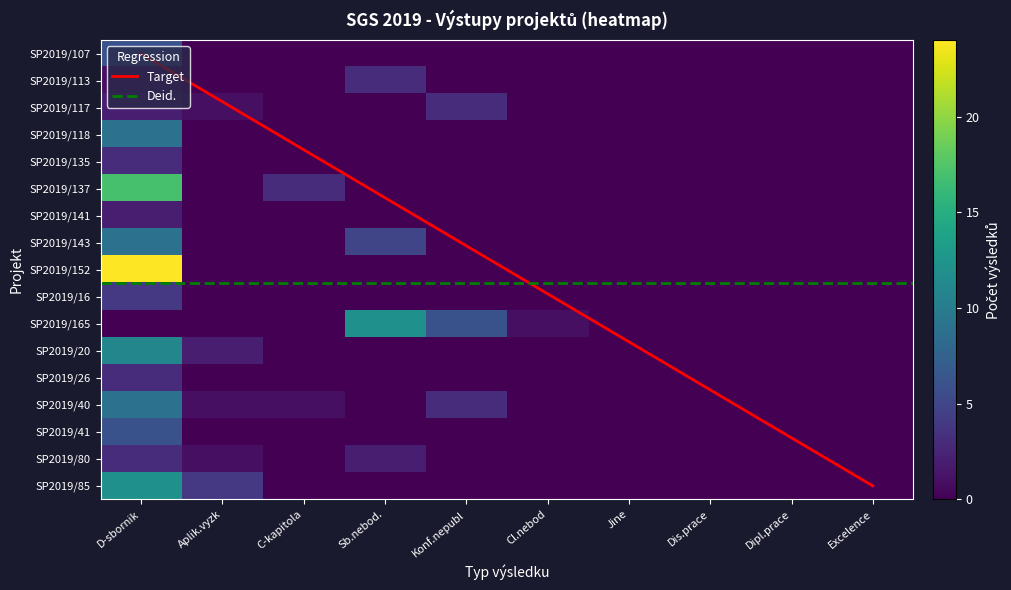

Is the value of SP2019/135 at Aplik.vyzk greater than the value of SP2019/152 at Aplik.vyzk?

No